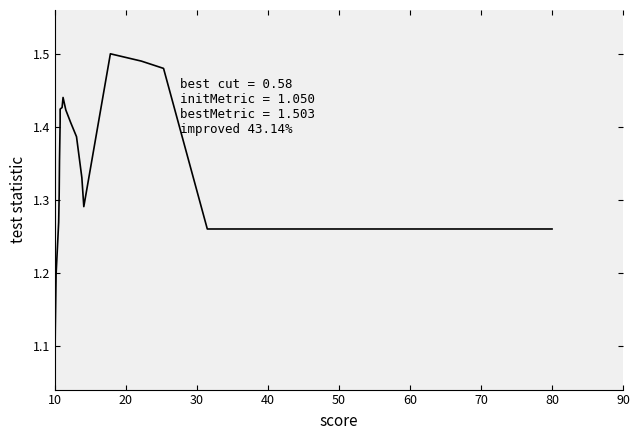

How many interior local peaks (higher than both neighbors) does the data have?

2